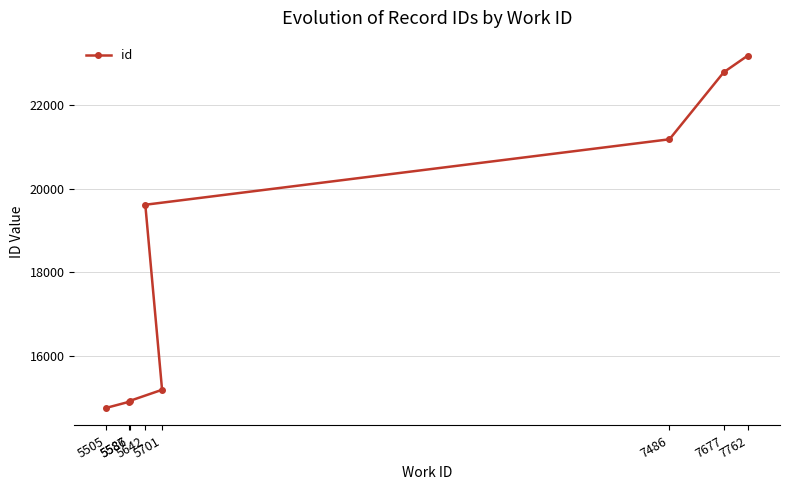

Is it true that the value at 7486 is 7543?

False